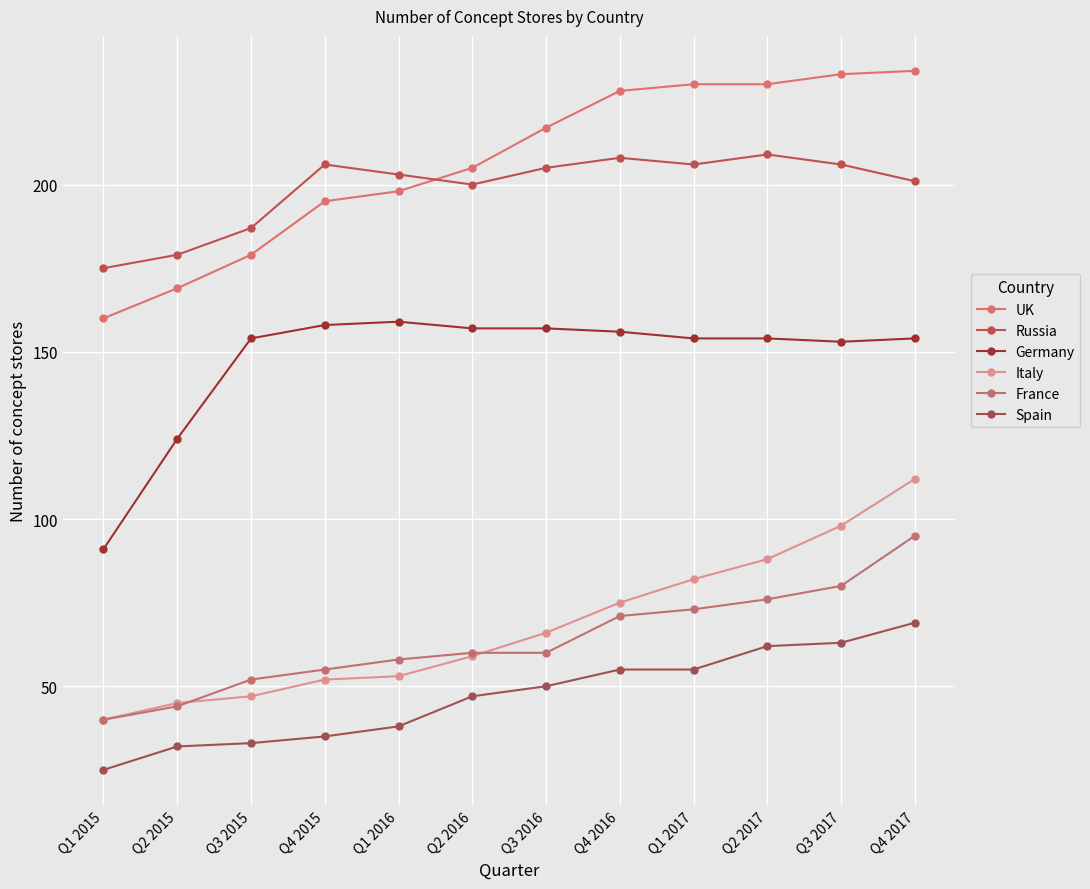

What is the difference between the highest and lowest values at Q3 2015?

154